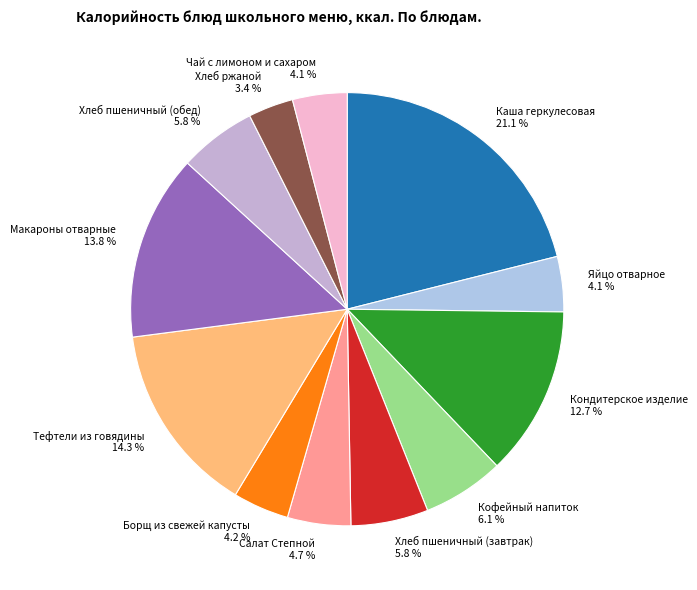

Do Чай с лимоном и сахаром and Макароны отварные together represent more than half of the pie?

No